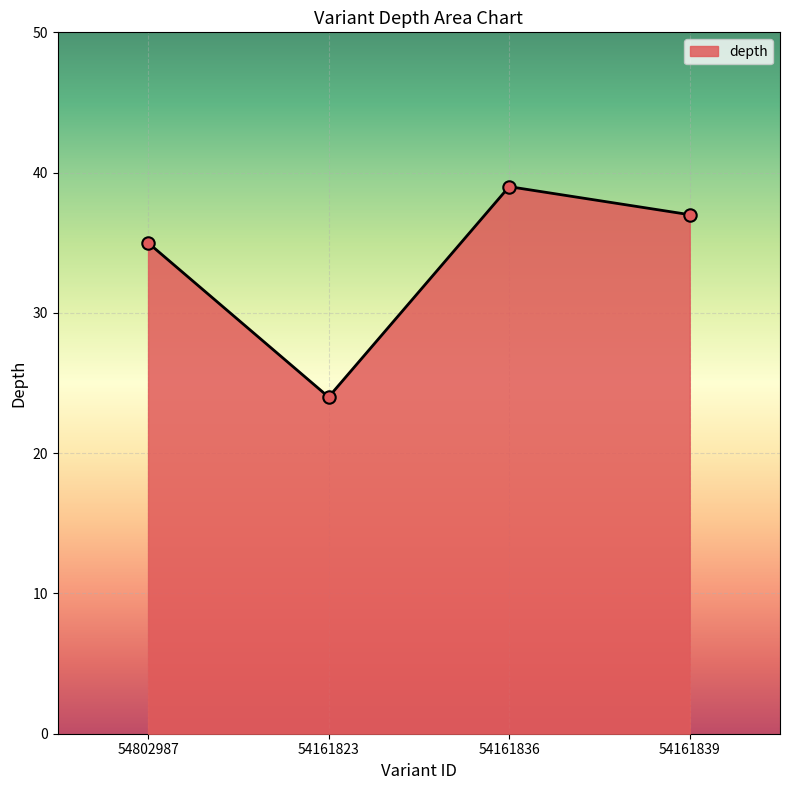

What is the ratio of the value at 54802987 to the value at 54161836?

0.9